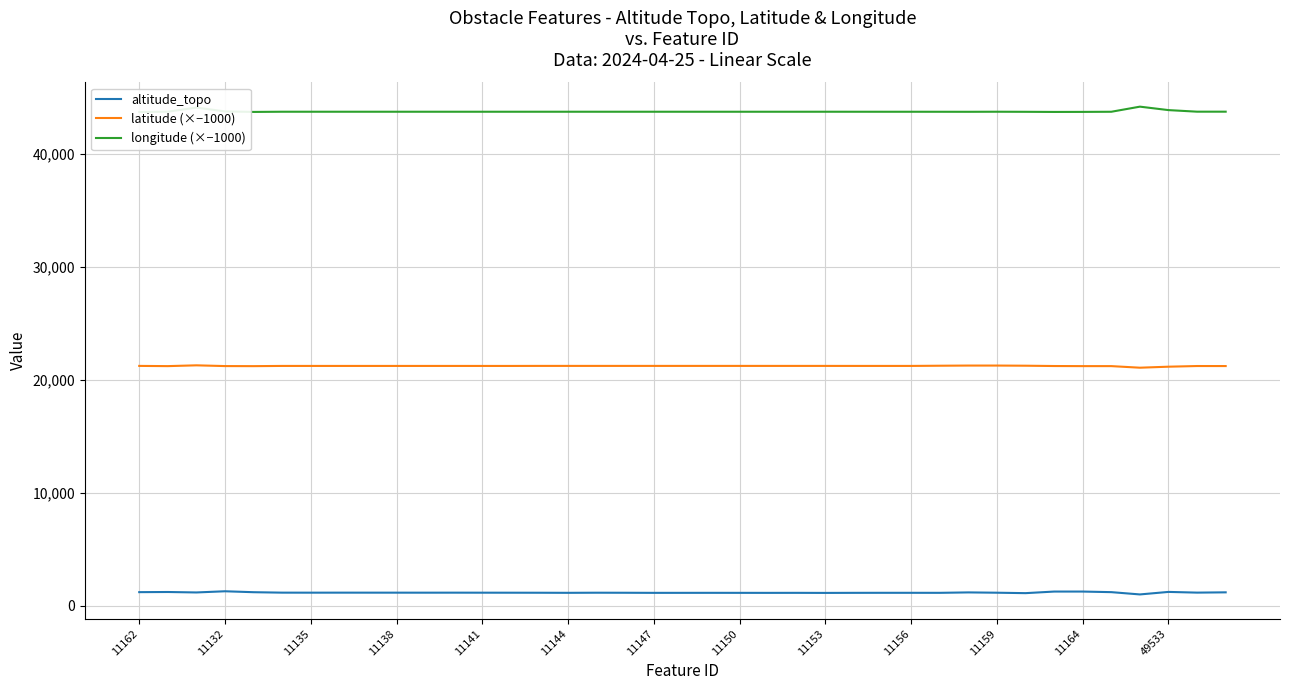

Which series has the largest total across all categories?

longitude (×−1000)